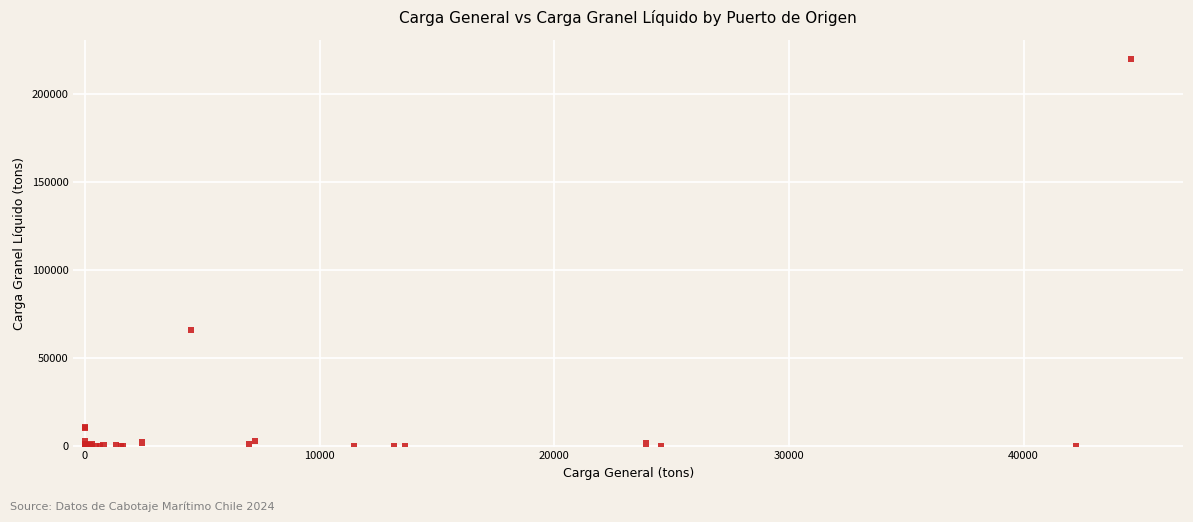

What Y value in the scatter plot is closest to 110042?

66000.0